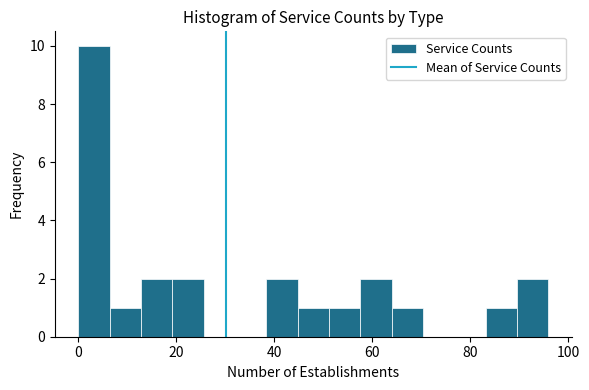

Read against the x-axis, roughly where is the centre of the tallest bar?

4